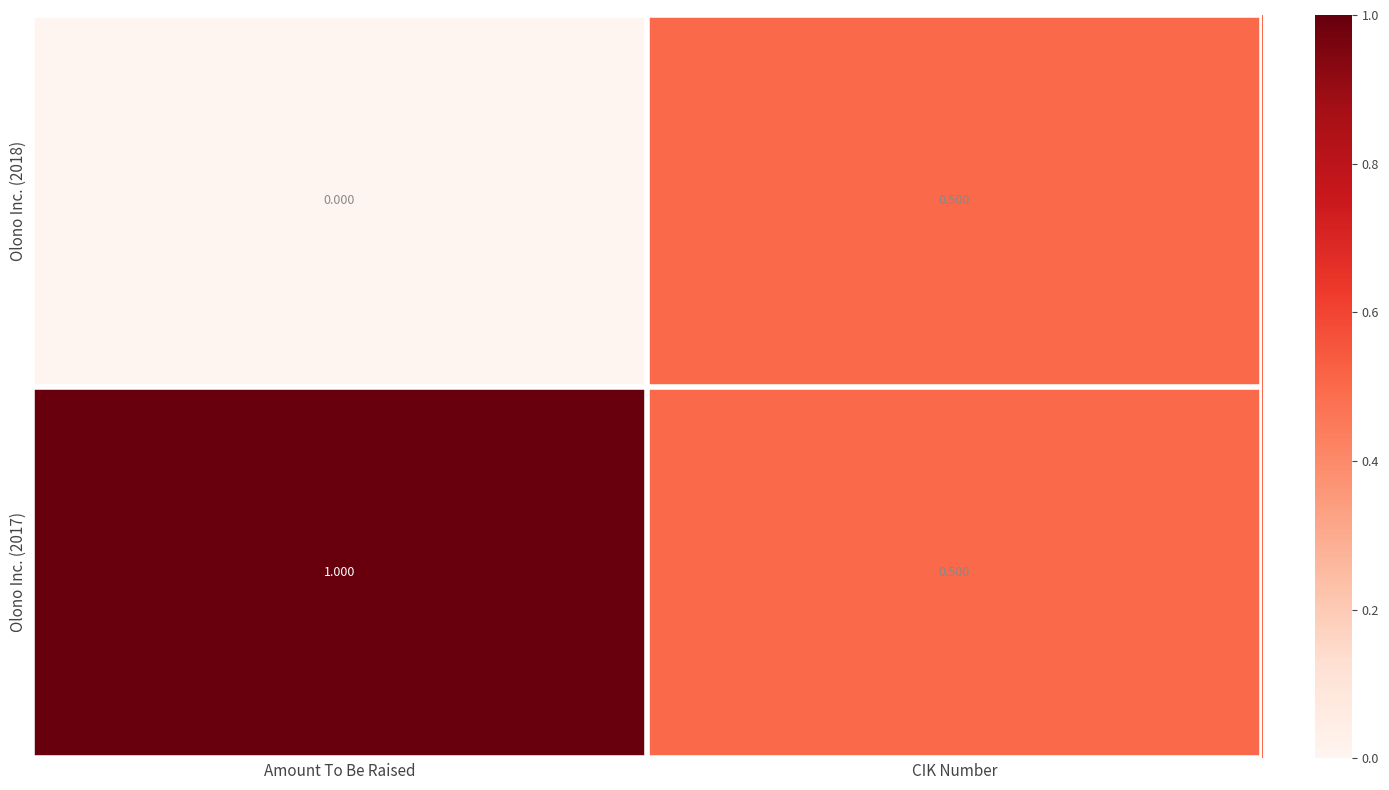

Rank the series at Amount To Be Raised from lowest to highest value.

Olono Inc. (2018), Olono Inc. (2017)